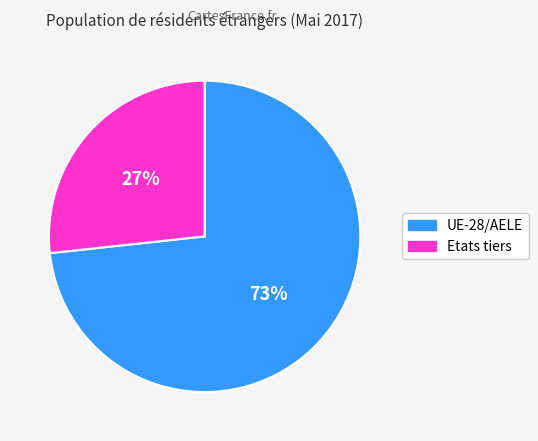

What percentage is the UE-28/AELE slice, to the nearest percent?

73%